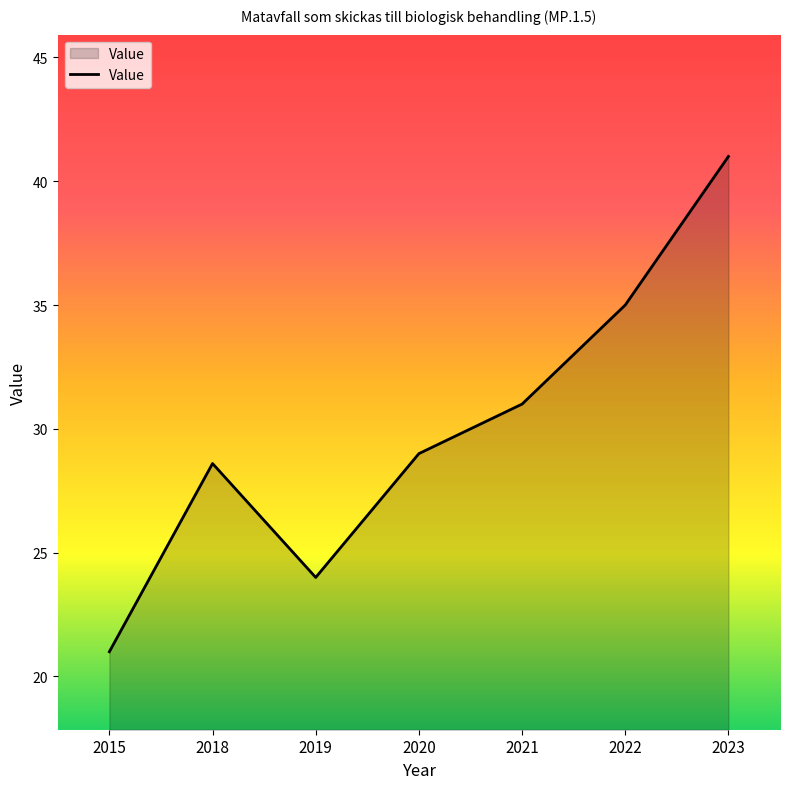

Between 2023 and 2020, which is larger?

2023